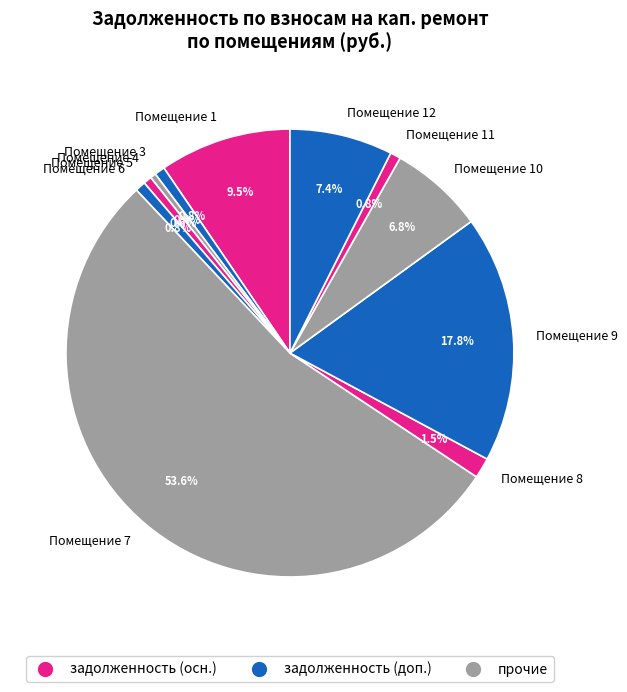

What percentage do Помещение 11 and Помещение 1 together represent?

10.3%